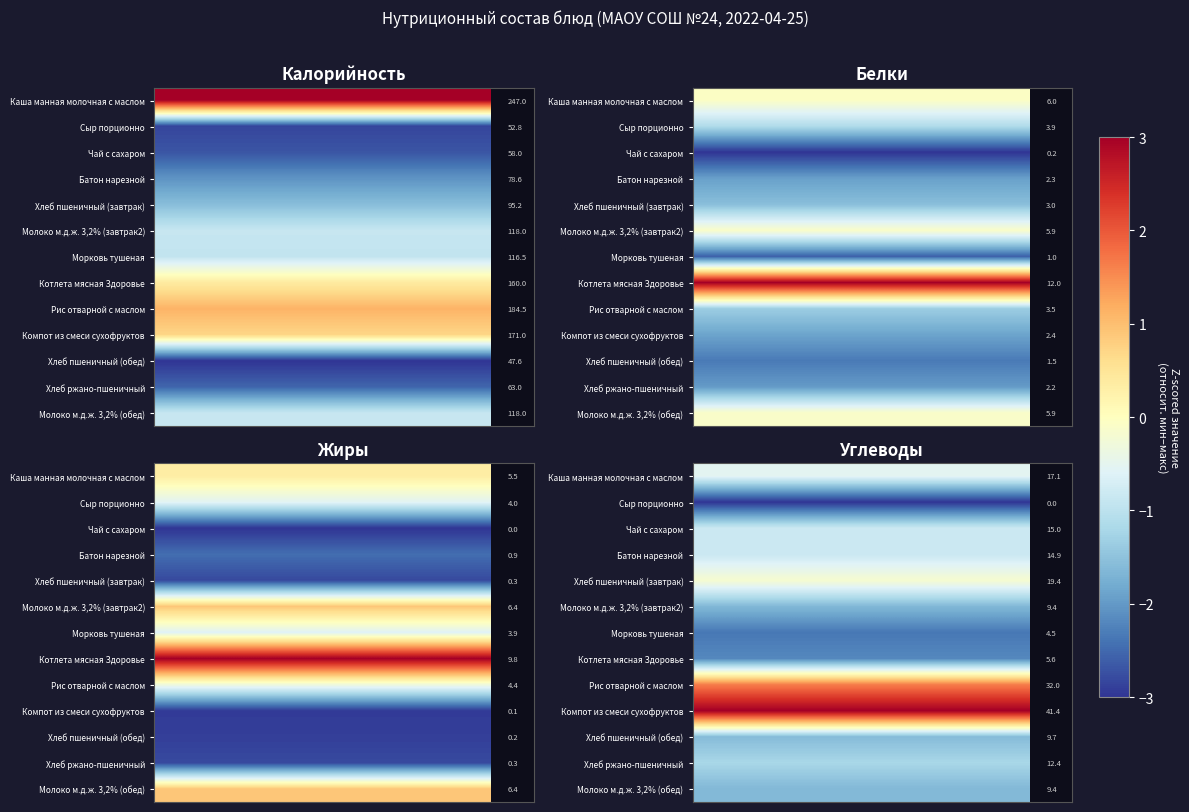

List the series in order of their peak value, highest first.

Компот из смеси сухофруктов, Рис отварной с маслом, Хлеб пшеничный (завтрак), Каша манная молочная с маслом, Чай с сахаром, Батон нарезной, Хлеб ржано-пшеничный, Хлеб пшеничный (обед), Молоко м.д.ж. 3,2% (завтрак2), Молоко м.д.ж. 3,2% (обед), Котлета мясная Здоровье, Морковь тушеная, Сыр порционно